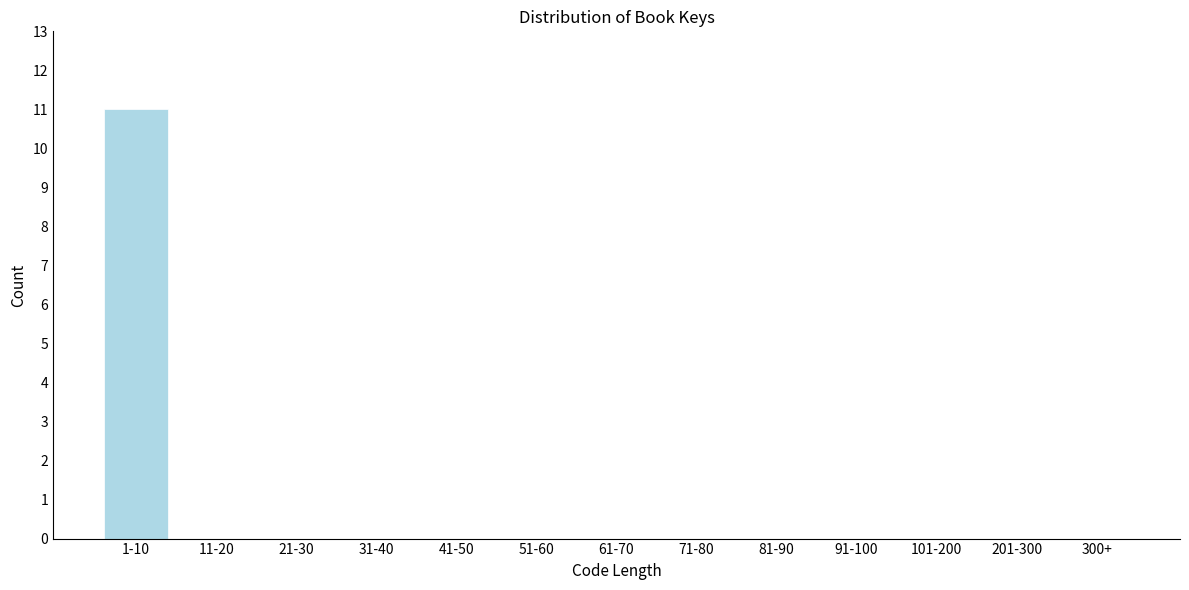

Reading left to right, list all the values displayed in this chart.

1-10=11	11-20=0	21-30=0	31-40=0	41-50=0	51-60=0	61-70=0	71-80=0	81-90=0	91-100=0	101-200=0	201-300=0	300+=0